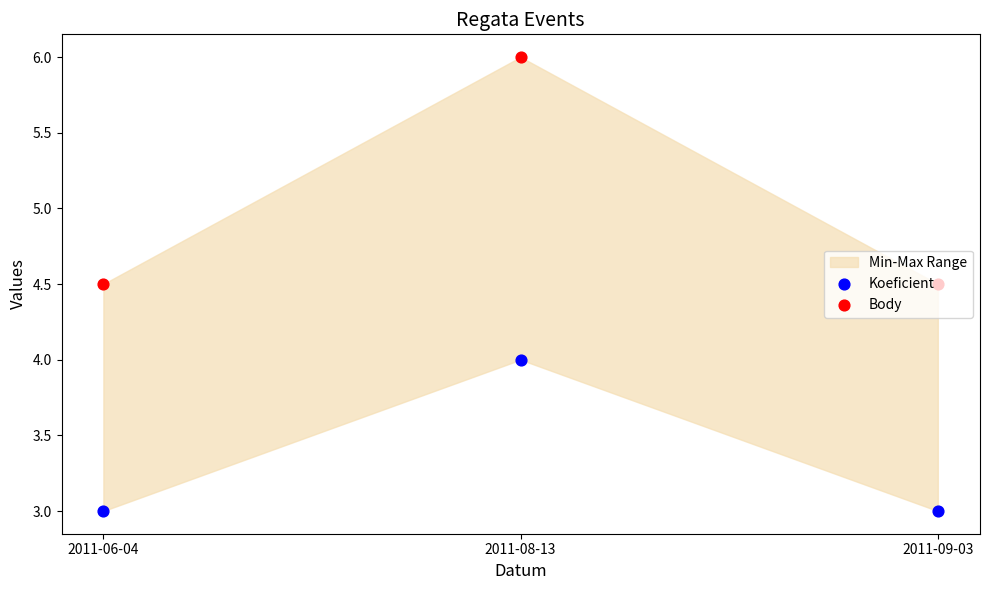

Which series contains the highest Y value?

Body